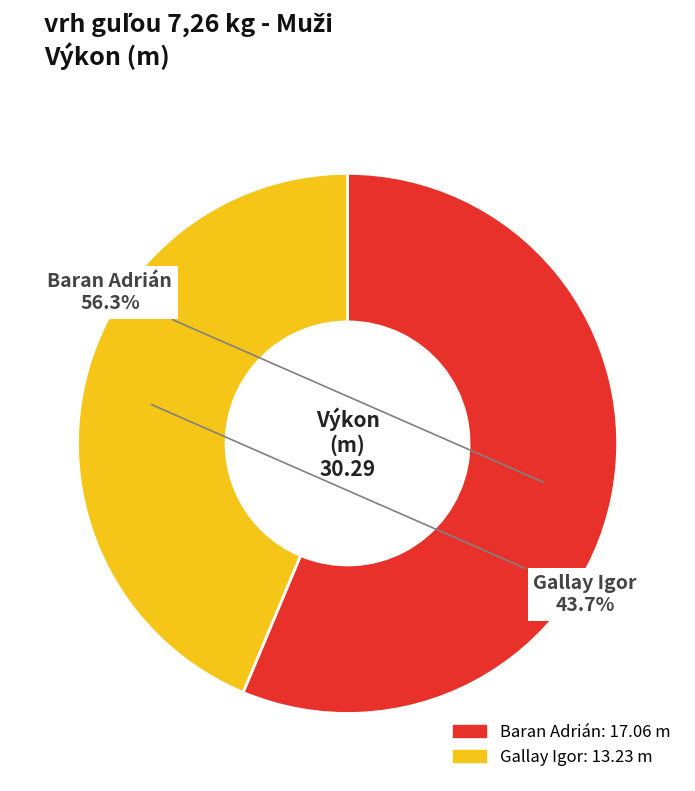

To the nearest percent, what portion does Baran Adrián represent?

56%